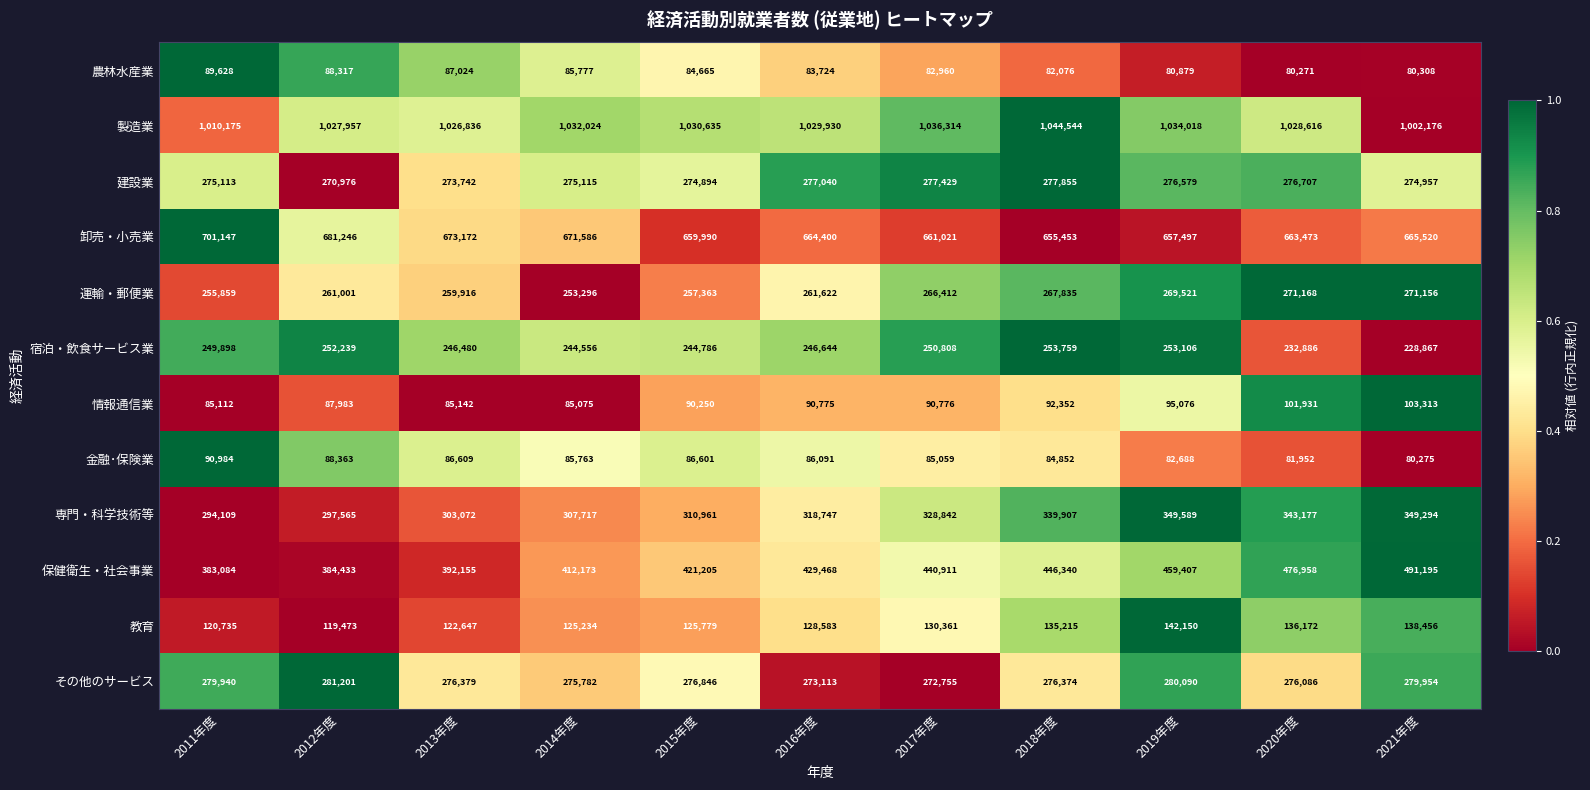

Rank the categories by 専門・科学技術等 value from highest to lowest.

2019年度, 2021年度, 2020年度, 2018年度, 2017年度, 2016年度, 2015年度, 2014年度, 2013年度, 2012年度, 2011年度